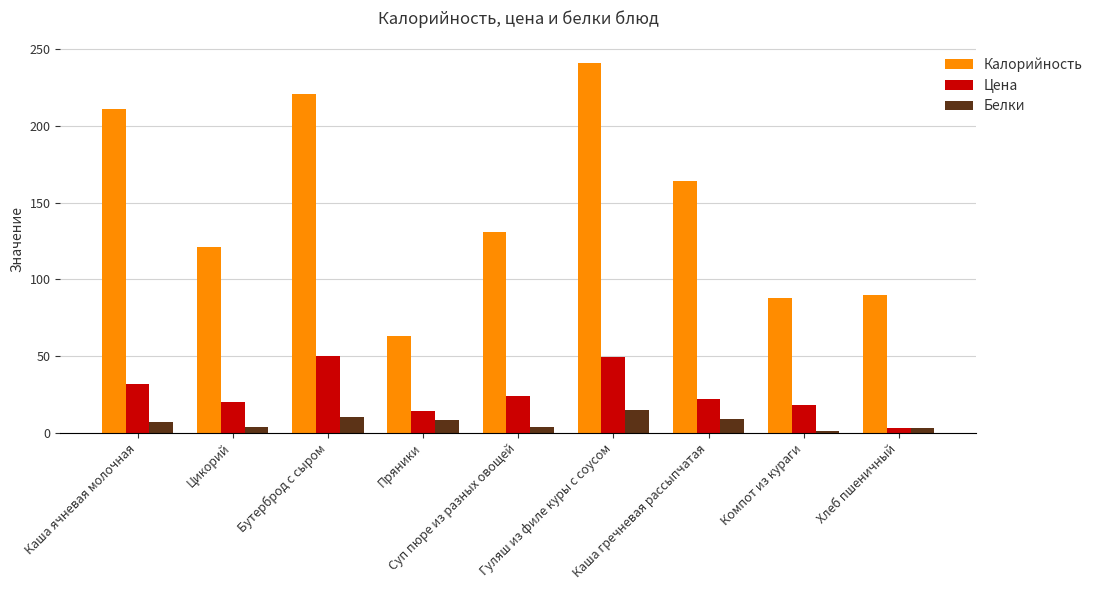

At how many categories does at least one series exceed 207?

3